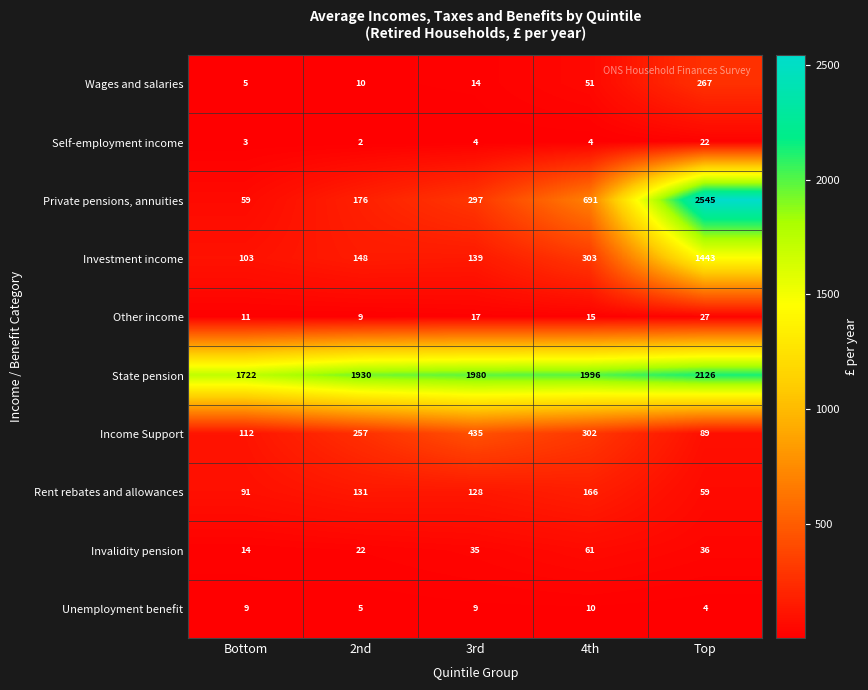

At Bottom, list the series in order from smallest to largest.

Self-employment income, Wages and salaries, Unemployment benefit, Other income, Invalidity pension, Private pensions, annuities, Rent rebates and allowances, Investment income, Income Support, State pension